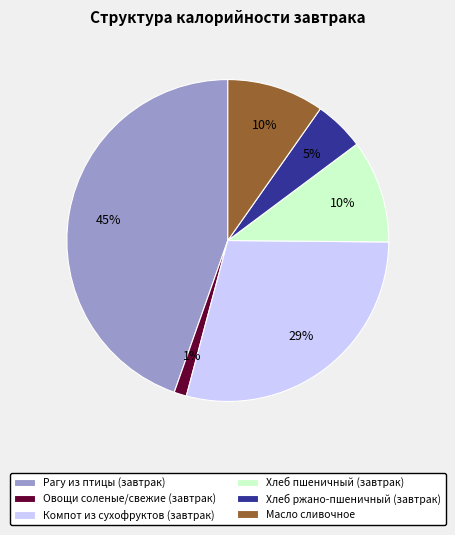

True or false: Рагу из птицы (завтрак) accounts for 45% of the total.

True